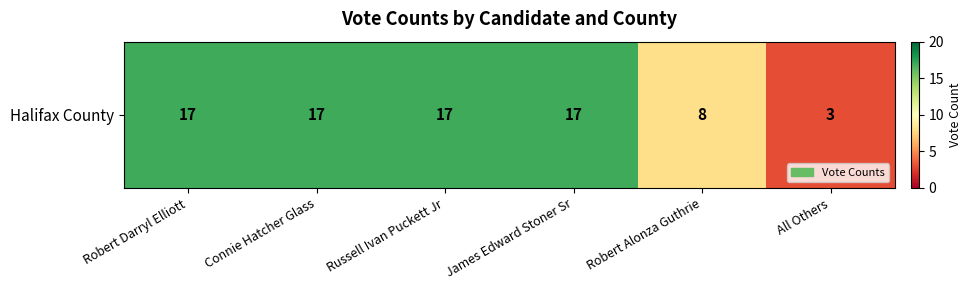

Reading left to right, what are all the values shown in this chart?

17	17	17	17	8	3